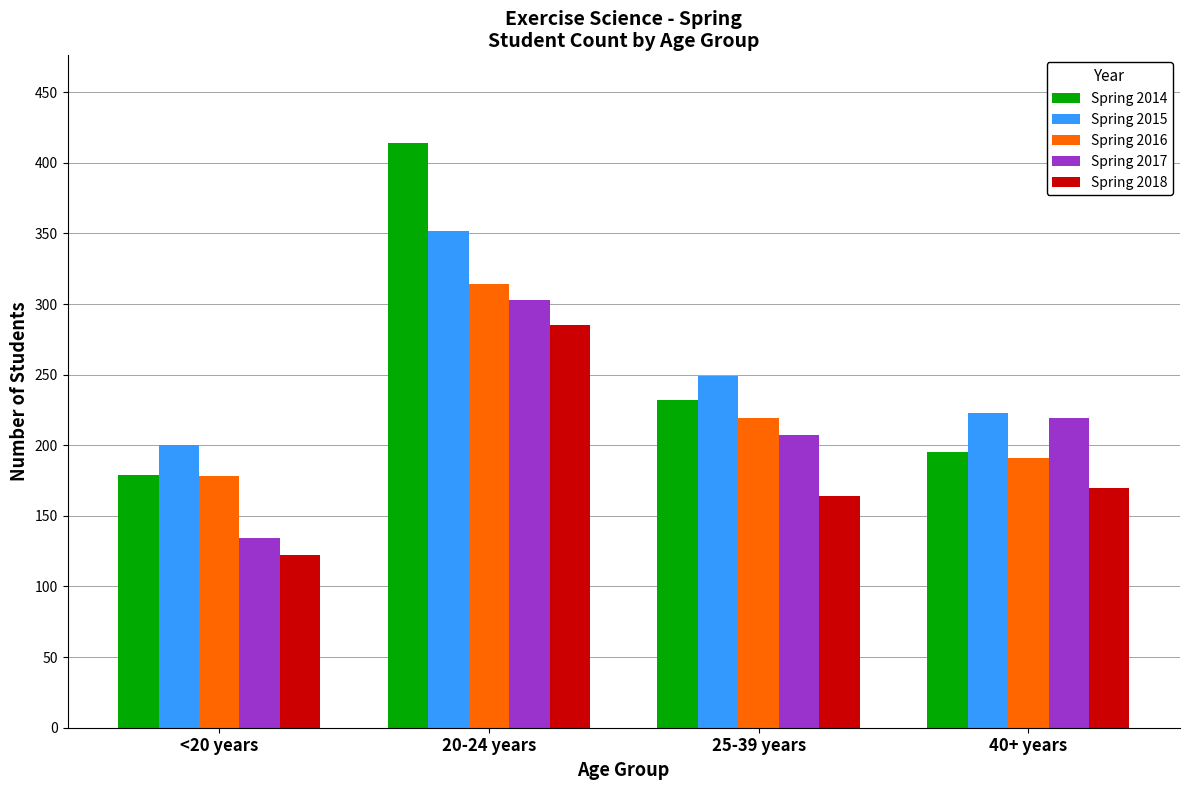

What is the spread (max minus min) of values at 40+ years?

53